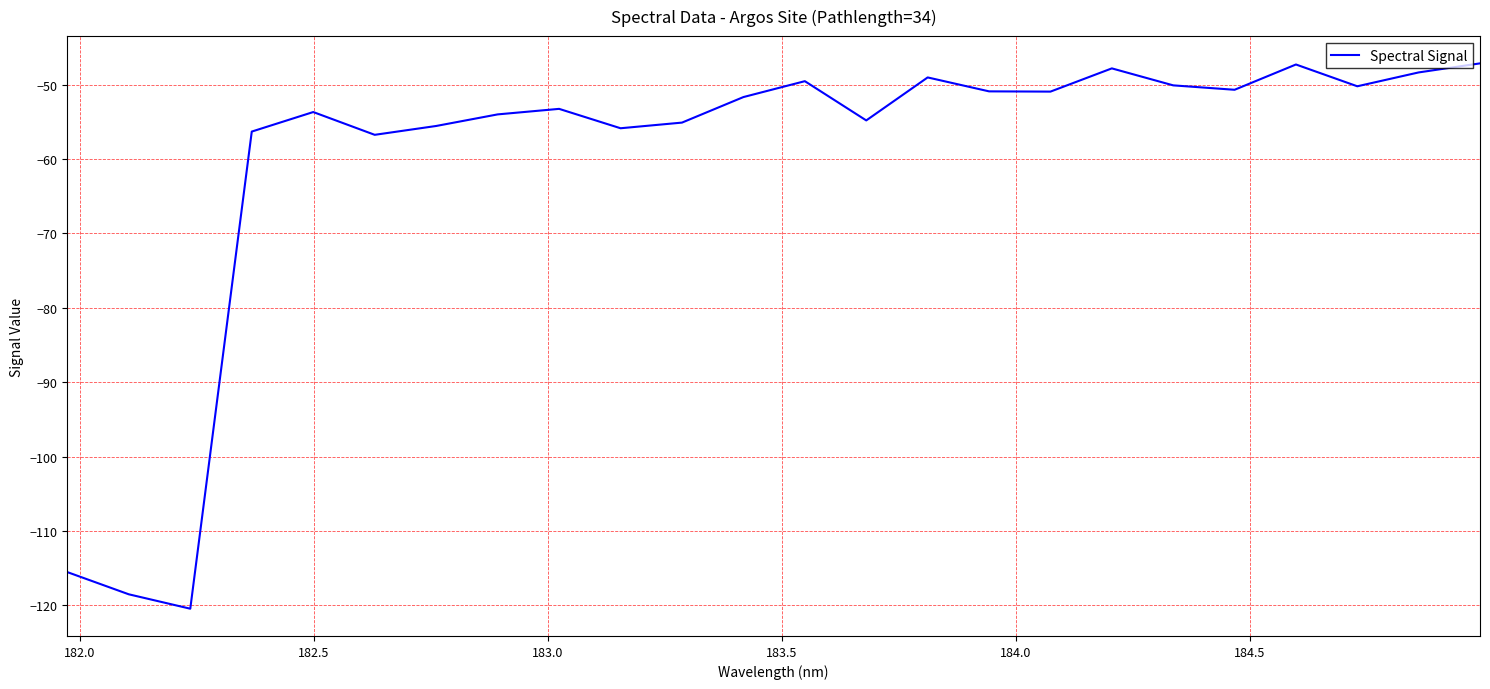

What is the difference between the maximum and minimum values?

73.3